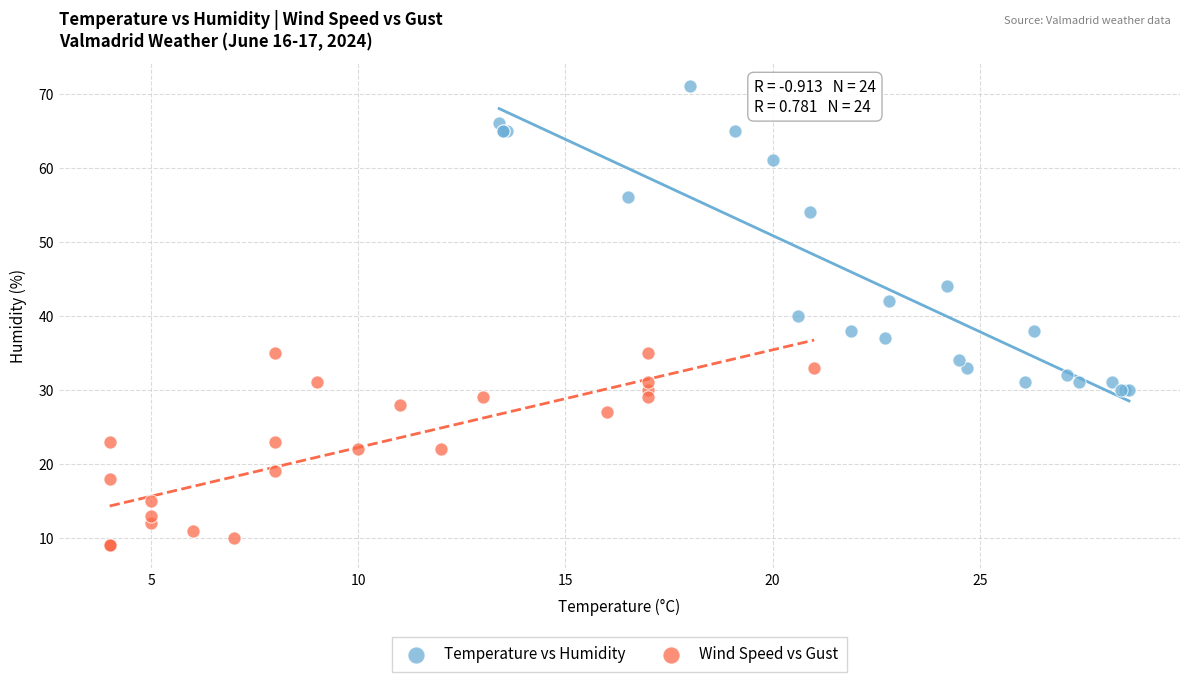

Which series reaches the maximum Y coordinate?

Temperature vs Humidity